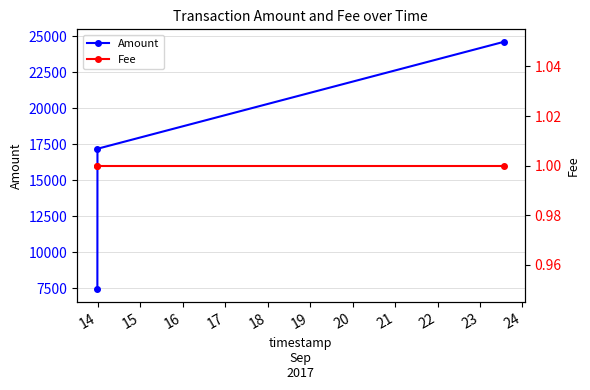

What is the value of the Amount point at the 3rd from the left?

24606.5